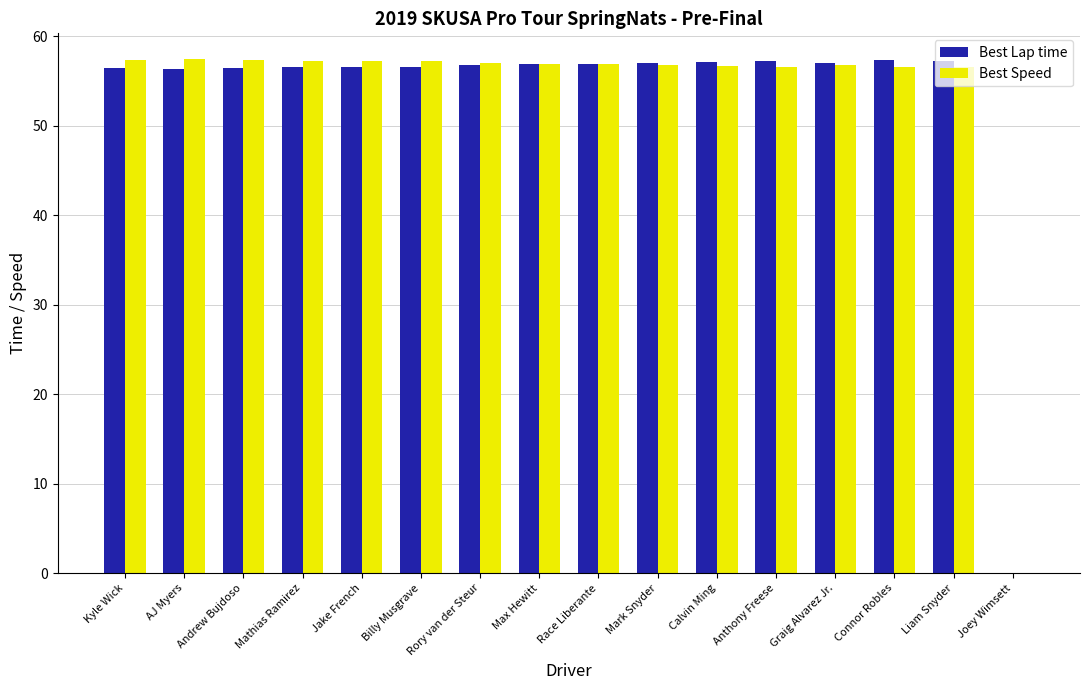

What is the difference between the Best Lap time values at Joey Wimsett and Mathias Ramirez?

56.6